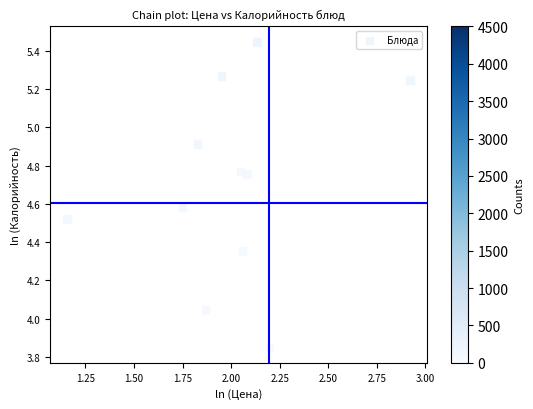

What is the range of Y values (max minus min)?

1.6